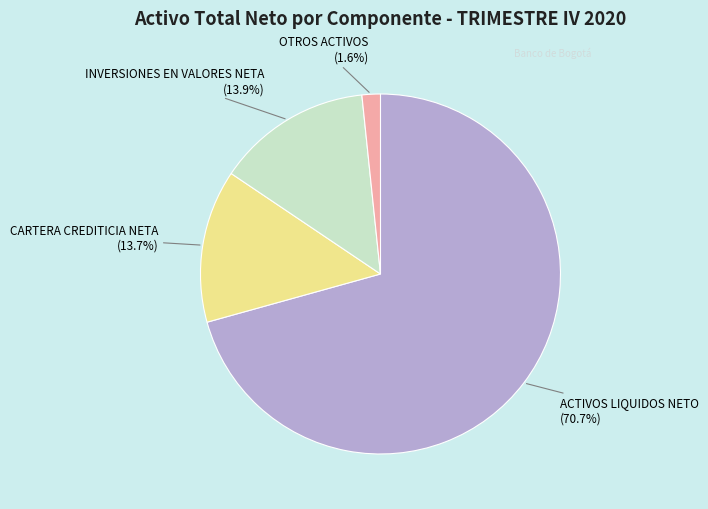

Count the number of slices in the pie.

4